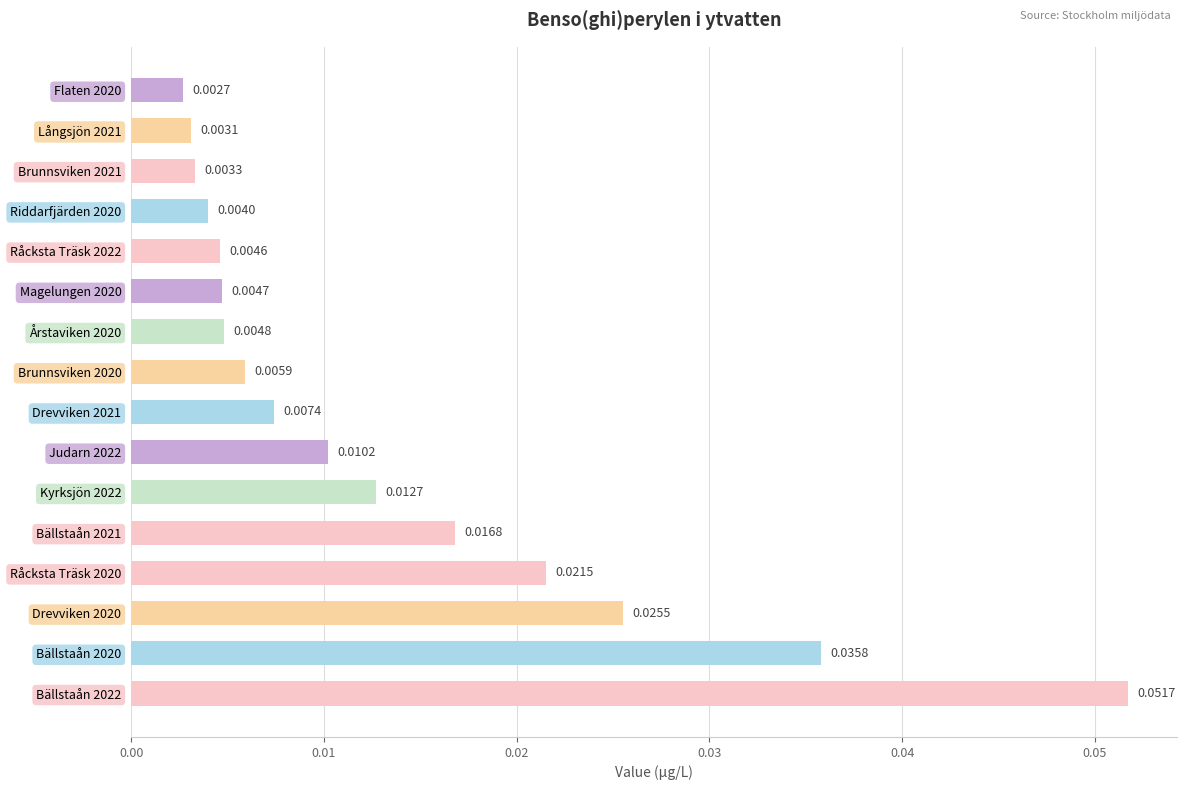

List the labels in order of value, smallest first.

Flaten 2020, Långsjön 2021, Brunnsviken 2021, Riddarfjärden 2020, Råcksta Träsk 2022, Magelungen 2020, Årstaviken 2020, Brunnsviken 2020, Drevviken 2021, Judarn 2022, Kyrksjön 2022, Bällstaån 2021, Råcksta Träsk 2020, Drevviken 2020, Bällstaån 2020, Bällstaån 2022